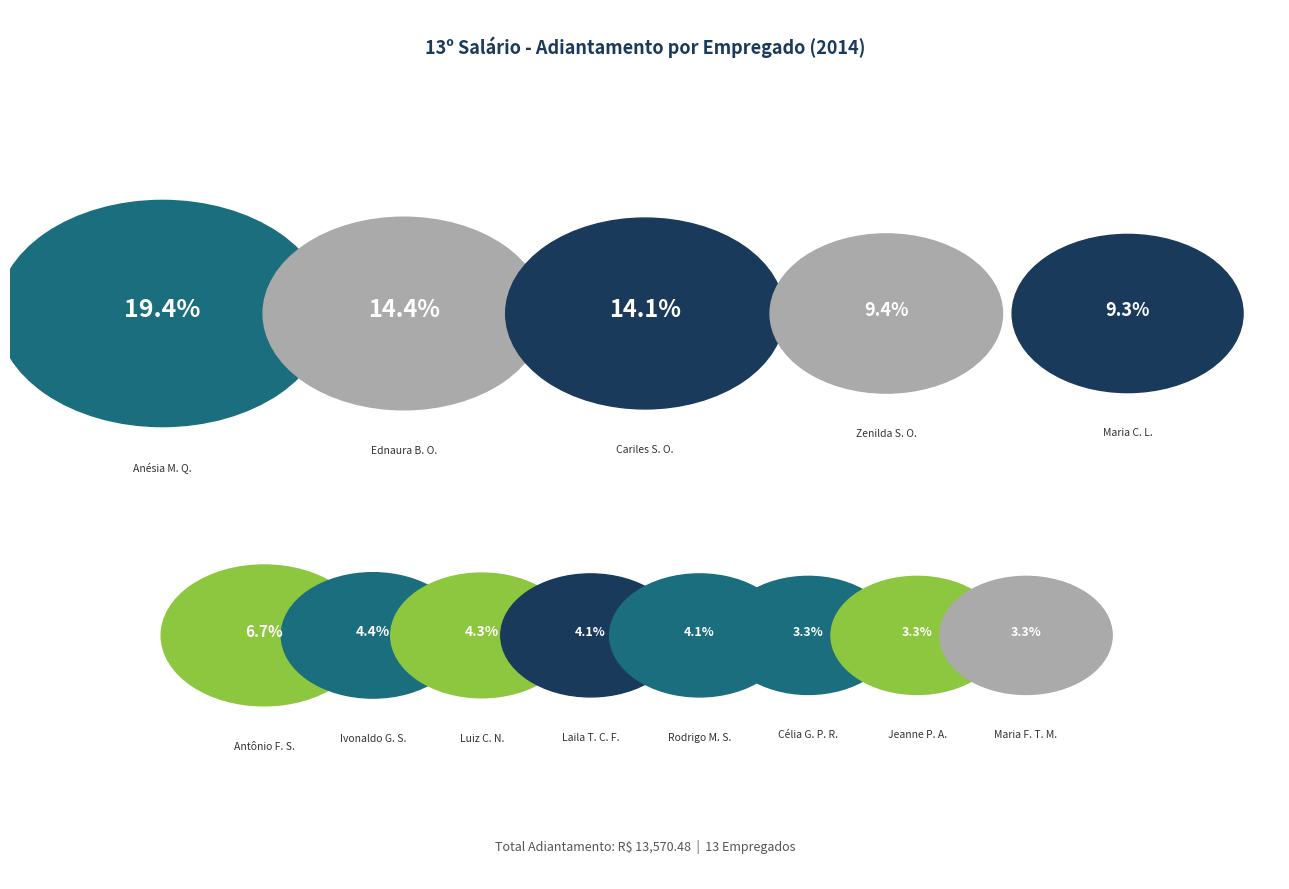

Which slice is the largest?

Anésia Maria de Queiroz